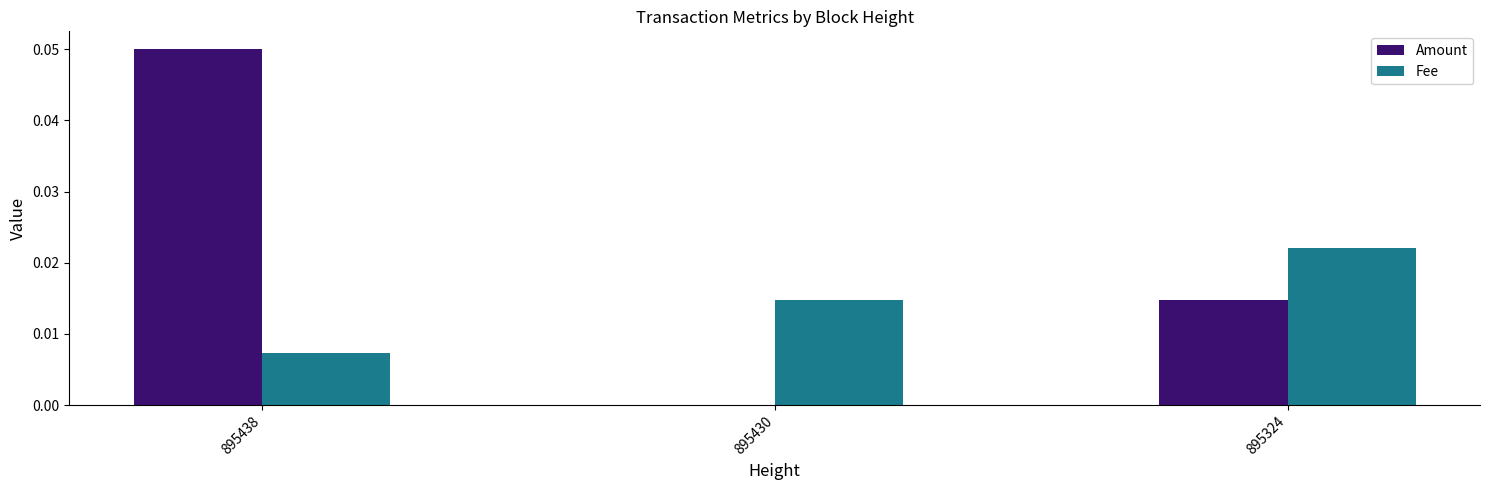

At which category is the sum across all series the highest?

895438